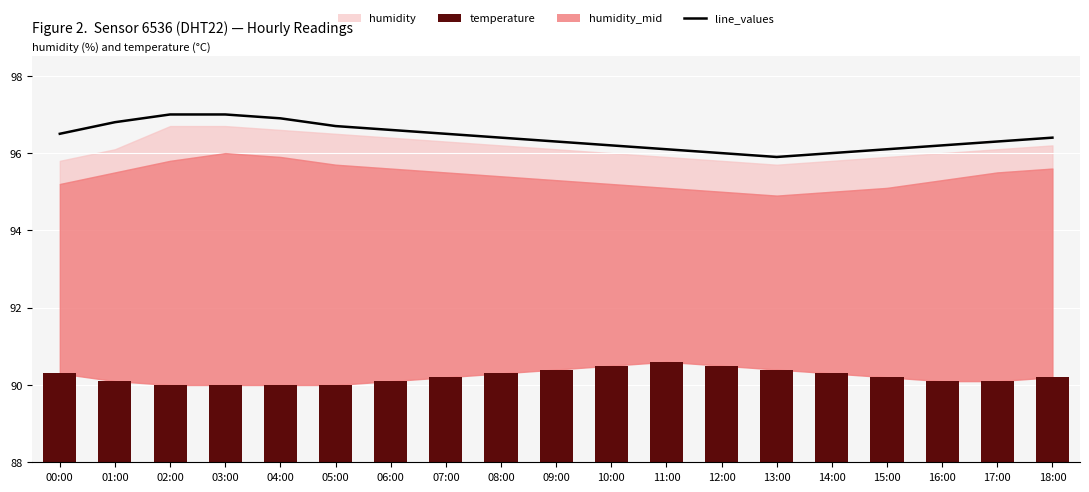

What is the label of the 12th bar from the right?

07:00